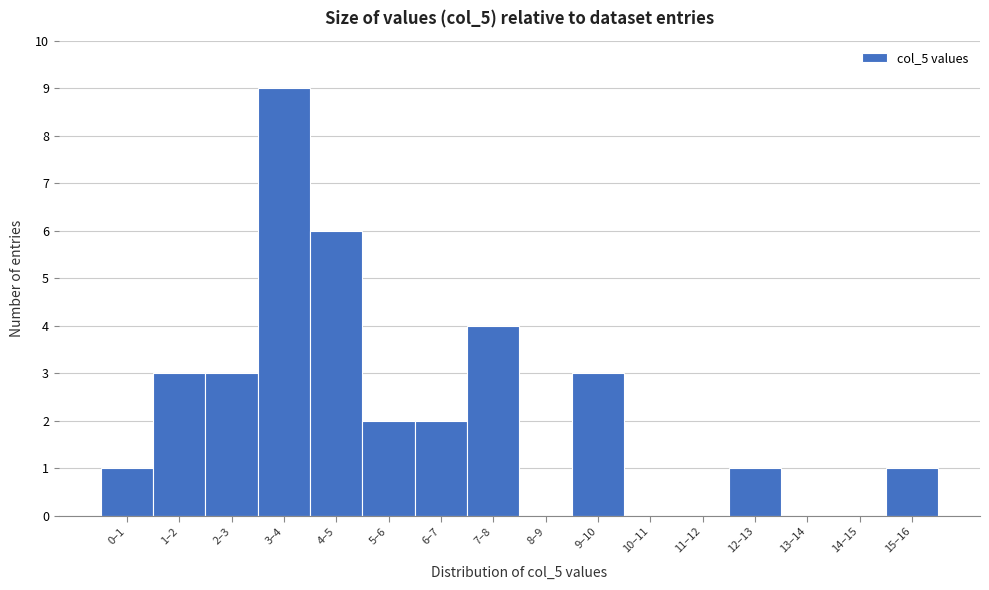

Reading left to right, list all the values displayed in this chart.

0–1=1	1–2=3	2–3=3	3–4=9	4–5=6	5–6=2	6–7=2	7–8=4	8–9=0	9–10=3	10–11=0	11–12=0	12–13=1	13–14=0	14–15=0	15–16=1